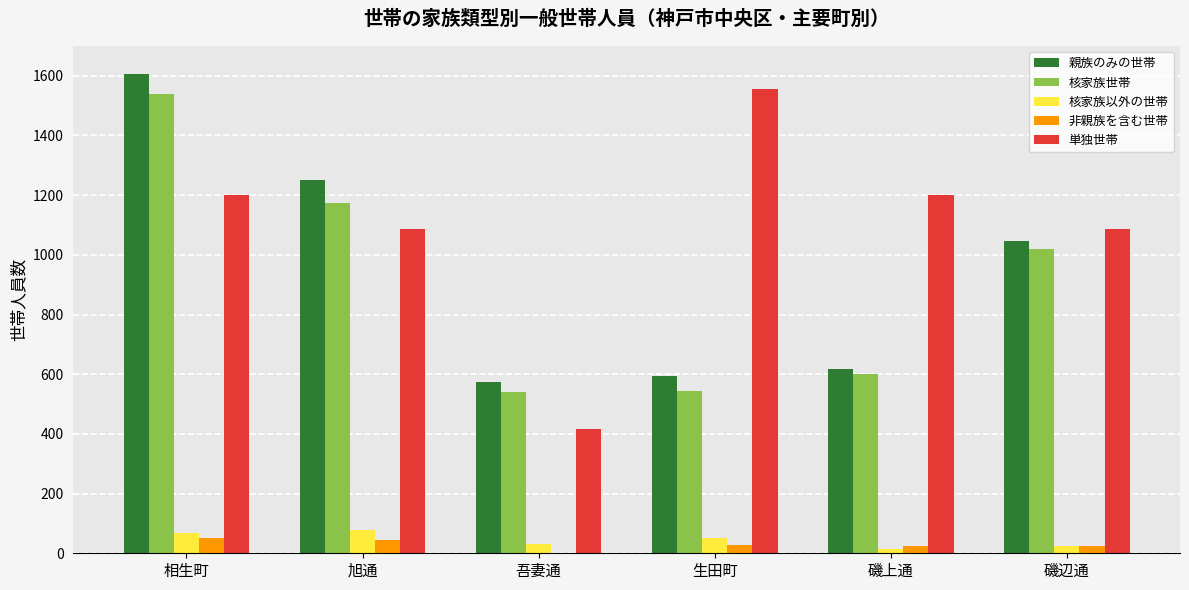

Which label corresponds to the largest value in the chart?

相生町